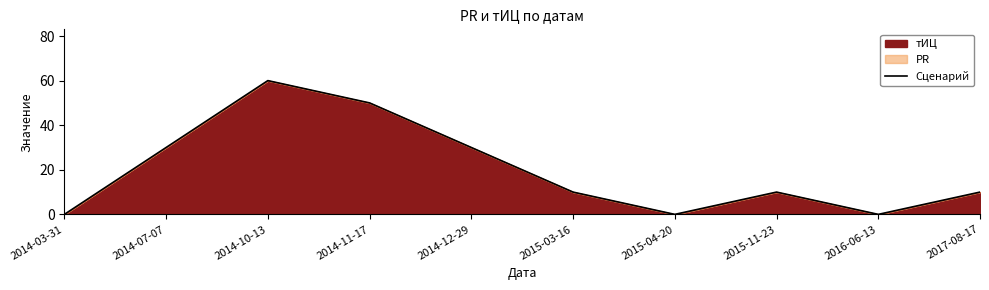

What is the difference between the maximum and minimum values?

60